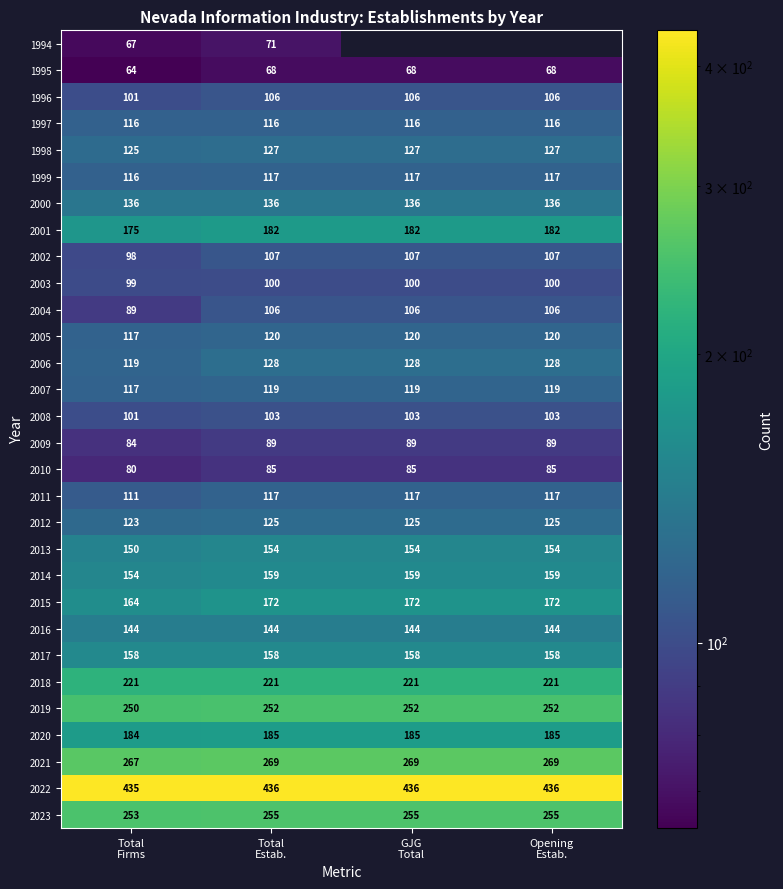

What is the highest value of the 2009 series?

89